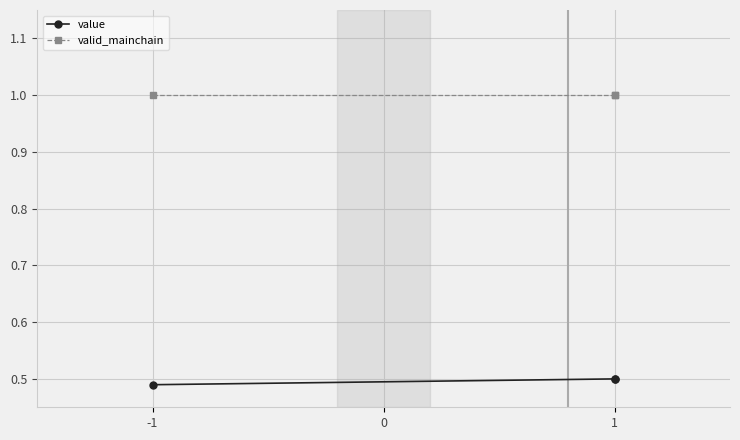

Does the chart display data point markers on the line(s)?

Yes